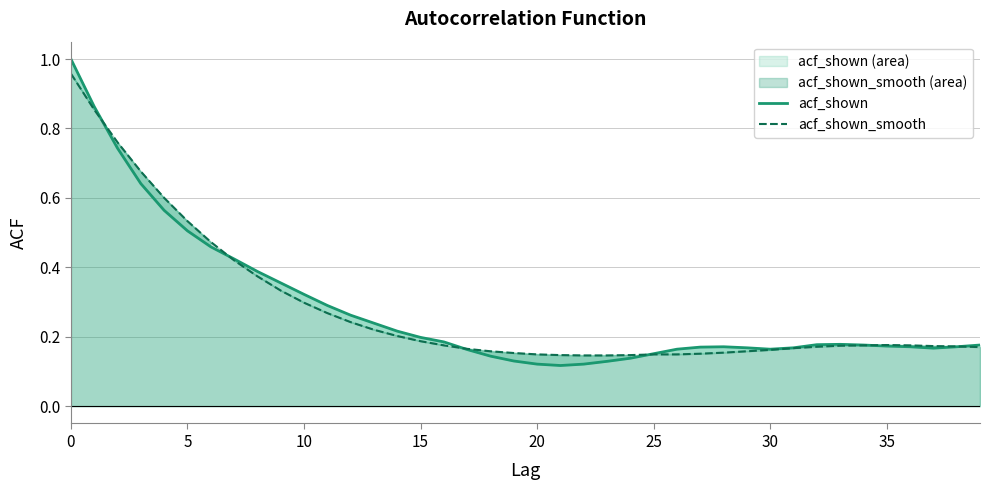

Which series has the largest range (max minus min)?

acf_shown